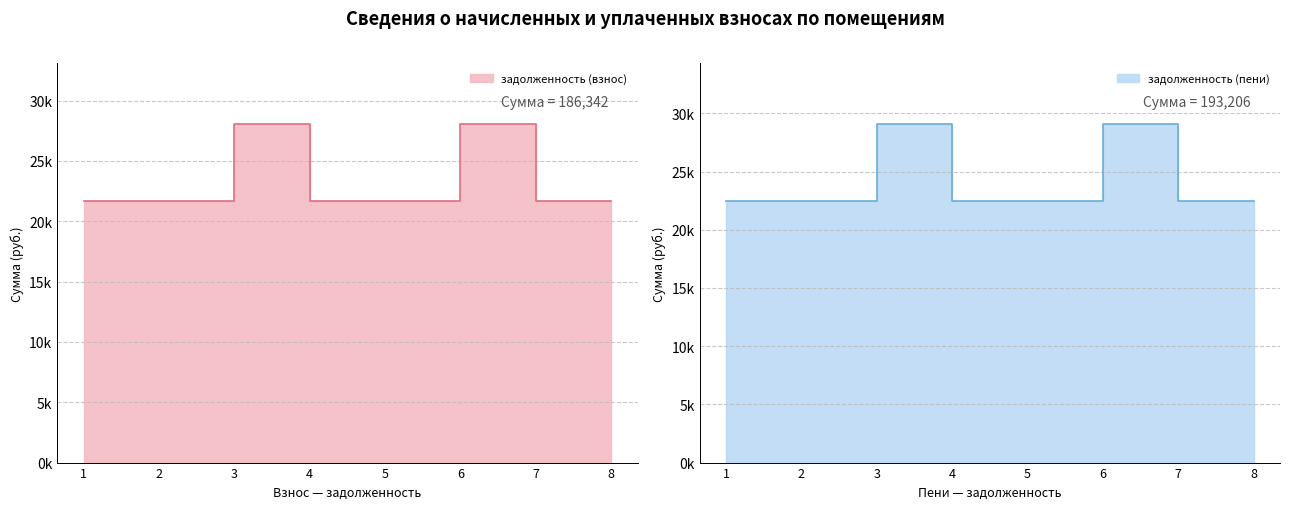

Is it true that задолженность (взнос) equals 21704.6 at 8?

True